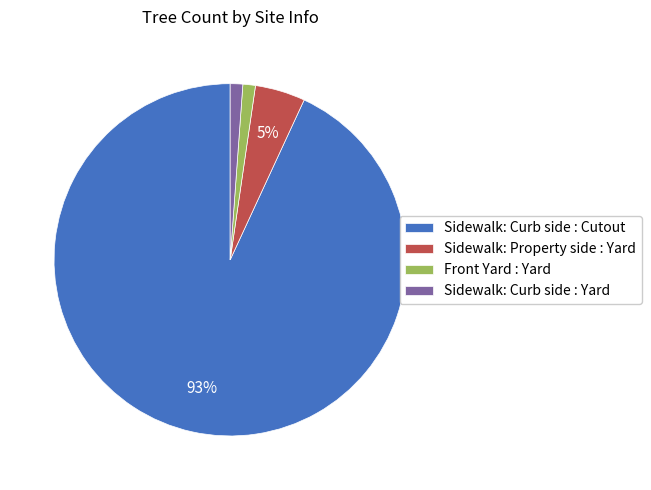

Do Front Yard : Yard and Sidewalk: Curb side : Yard together represent more than half of the pie?

No